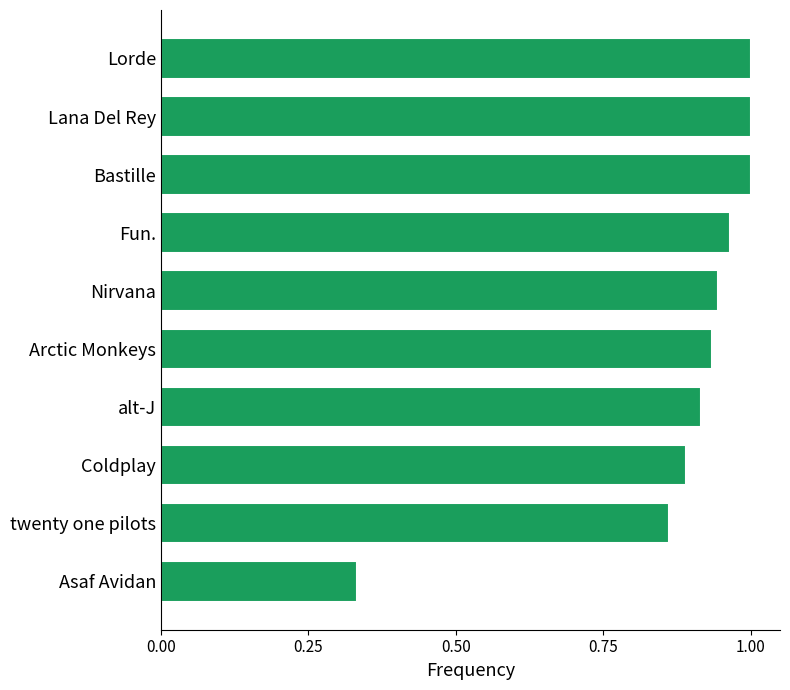

Which category has the lowest value across all series?

Asaf Avidan